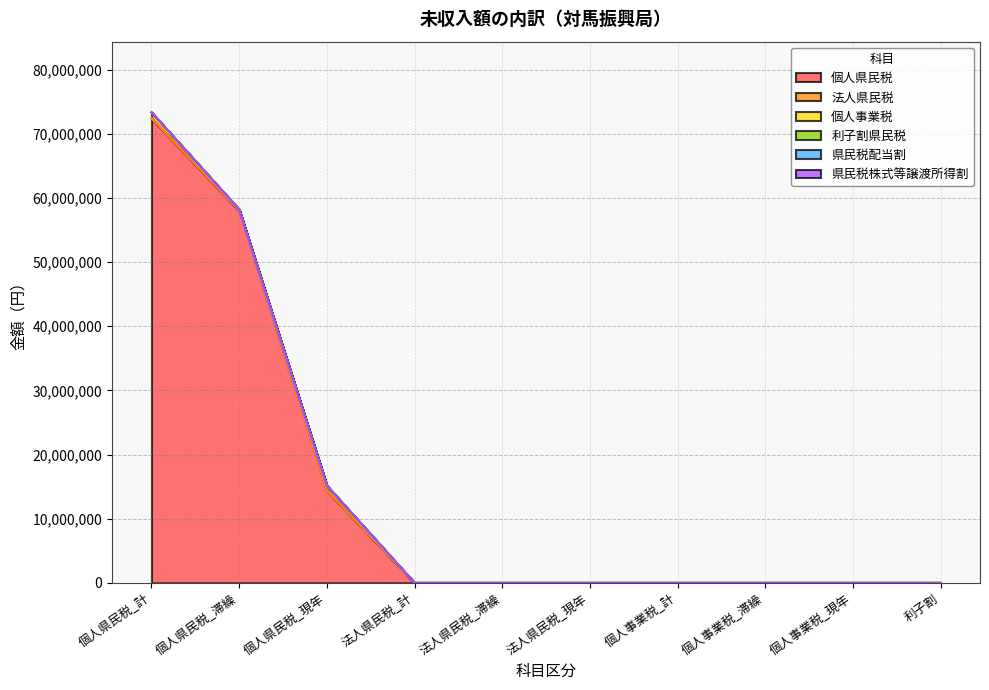

True or false: 県民税株式等譲渡所得割 and 個人事業税 intersect in this chart.

False